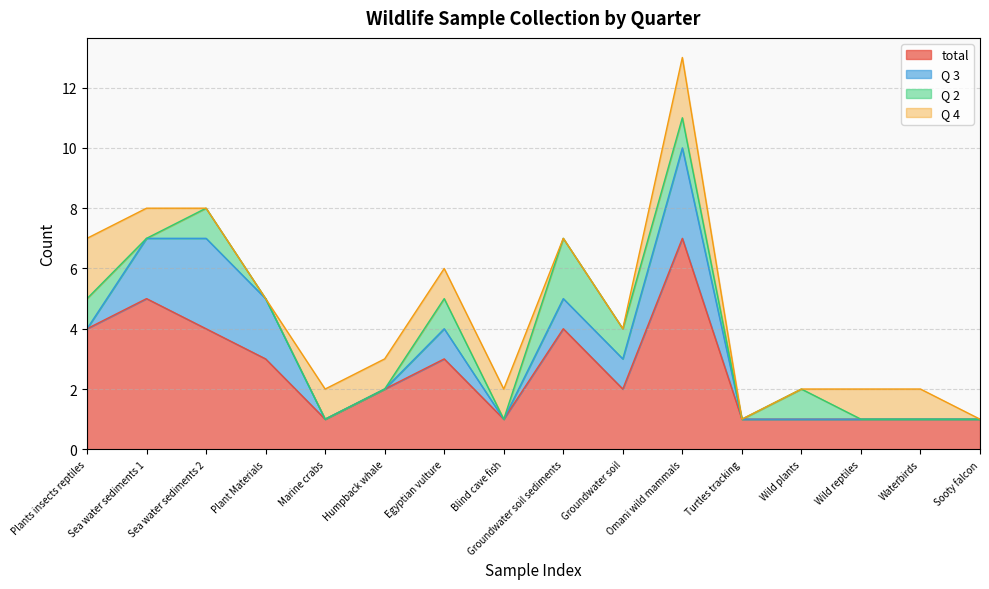

The Q 3 series shows 1 at Omani wild mammals. True or false?

False